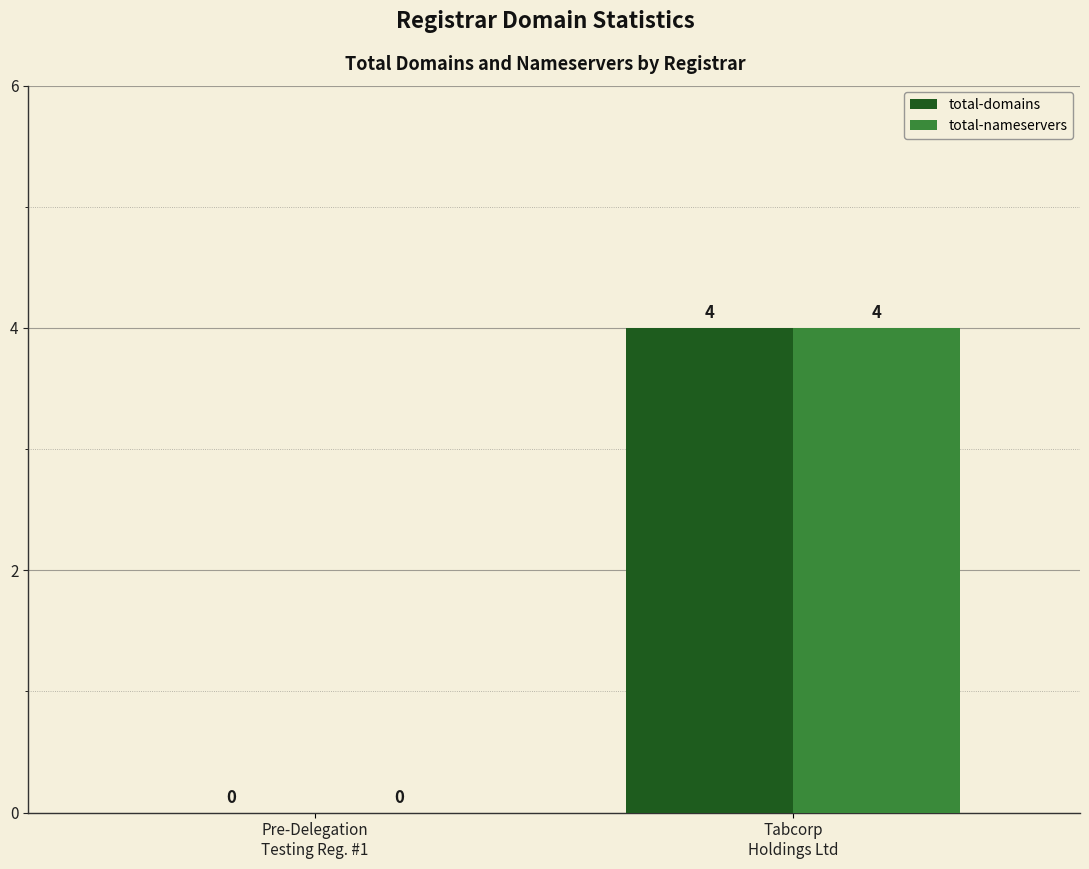

What are all the series names shown in the legend?

total-domains, total-nameservers